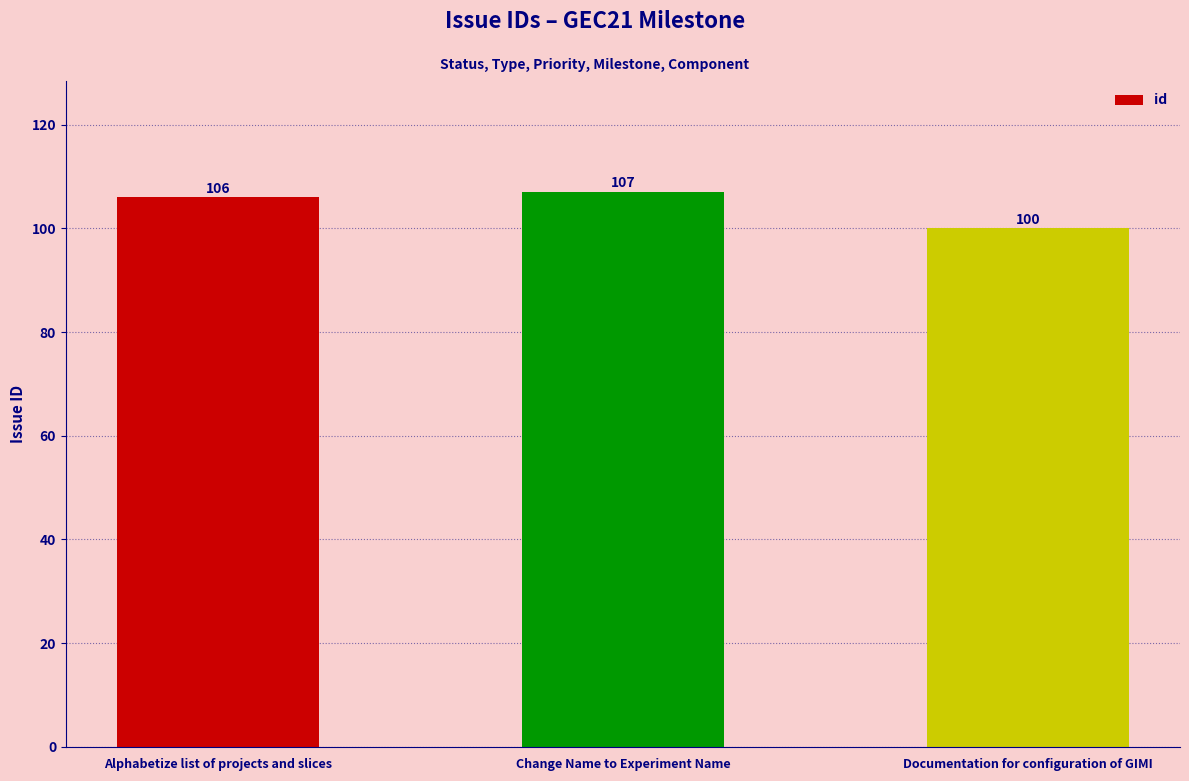

The chart shows a value of 106 at Alphabetize list of projects and slices. True or false?

True